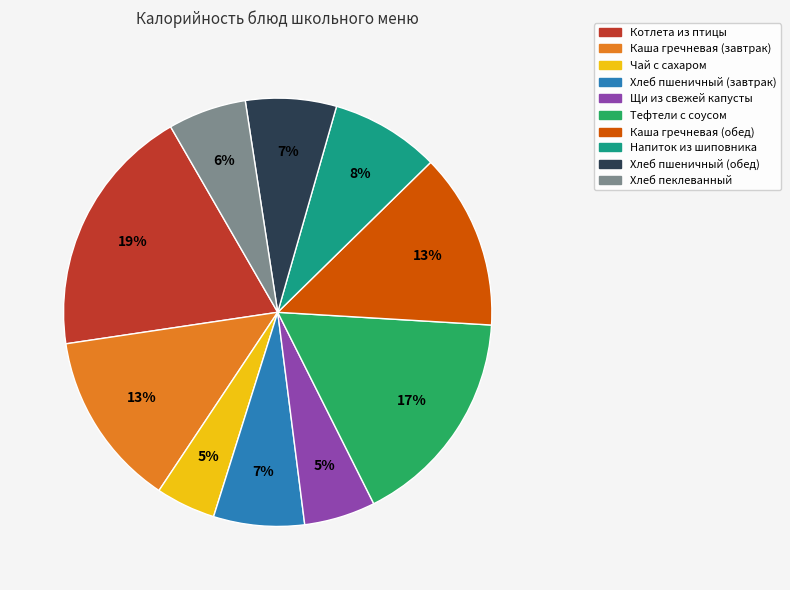

What is the largest slice in the pie chart?

Котлета из птицы